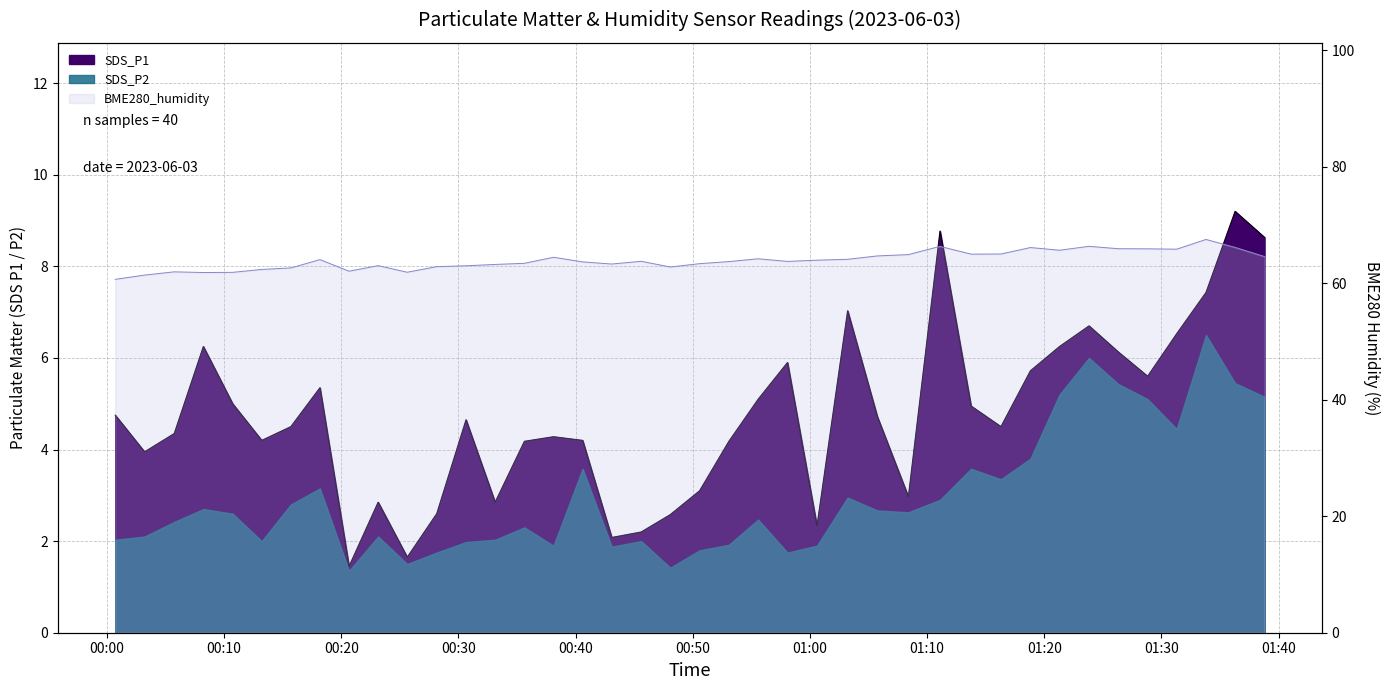

Reading right to left, transcribe all the data shown in this chart.

SDS_P1: 2023/06/03 01:38:48=8.6	2023/06/03 01:36:17=9.2	2023/06/03 01:33:48=7.4	2023/06/03 01:31:18=6.5	2023/06/03 01:28:49=5.6	2023/06/03 01:26:19=6.1	2023/06/03 01:23:49=6.7	2023/06/03 01:21:18=6.2	2023/06/03 01:18:49=5.7	2023/06/03 01:16:18=4.5	2023/06/03 01:13:45=5.0	2023/06/03 01:11:06=8.8	2023/06/03 01:08:24=3.0	2023/06/03 01:05:45=4.7	2023/06/03 01:03:13=7.0	2023/06/03 01:00:36=2.3	2023/06/03 00:58:05=5.9	2023/06/03 00:55:35=5.1	2023/06/03 00:53:05=4.2	2023/06/03 00:50:35=3.1	2023/06/03 00:48:05=2.6	2023/06/03 00:45:36=2.2	2023/06/03 00:43:05=2.1	2023/06/03 00:40:36=4.2	2023/06/03 00:38:07=4.3	2023/06/03 00:35:38=4.2	2023/06/03 00:33:08=2.9	2023/06/03 00:30:39=4.7	2023/06/03 00:28:09=2.6	2023/06/03 00:25:38=1.6	2023/06/03 00:23:09=2.9	2023/06/03 00:20:40=1.4	2023/06/03 00:18:11=5.3	2023/06/03 00:15:42=4.5	2023/06/03 00:13:13=4.2	2023/06/03 00:10:44=5.0	2023/06/03 00:08:14=6.2	2023/06/03 00:05:45=4.3	2023/06/03 00:03:13=4.0	2023/06/03 00:00:43=4.8
BME280_humidity: 2023/06/03 01:38:48=64.6	2023/06/03 01:36:17=66.2	2023/06/03 01:33:48=67.5	2023/06/03 01:31:18=65.9	2023/06/03 01:28:49=65.9	2023/06/03 01:26:19=66.0	2023/06/03 01:23:49=66.4	2023/06/03 01:21:18=65.7	2023/06/03 01:18:49=66.2	2023/06/03 01:16:18=65.0	2023/06/03 01:13:45=65.0	2023/06/03 01:11:06=66.3	2023/06/03 01:08:24=64.9	2023/06/03 01:05:45=64.7	2023/06/03 01:03:13=64.1	2023/06/03 01:00:36=64.0	2023/06/03 00:58:05=63.8	2023/06/03 00:55:35=64.2	2023/06/03 00:53:05=63.7	2023/06/03 00:50:35=63.4	2023/06/03 00:48:05=62.8	2023/06/03 00:45:36=63.8	2023/06/03 00:43:05=63.3	2023/06/03 00:40:36=63.7	2023/06/03 00:38:07=64.5	2023/06/03 00:35:38=63.4	2023/06/03 00:33:08=63.2	2023/06/03 00:30:39=63.0	2023/06/03 00:28:09=62.9	2023/06/03 00:25:38=61.9	2023/06/03 00:23:09=63.0	2023/06/03 00:20:40=62.1	2023/06/03 00:18:11=64.1	2023/06/03 00:15:42=62.6	2023/06/03 00:13:13=62.4	2023/06/03 00:10:44=61.9	2023/06/03 00:08:14=61.9	2023/06/03 00:05:45=62.0	2023/06/03 00:03:13=61.4	2023/06/03 00:00:43=60.7